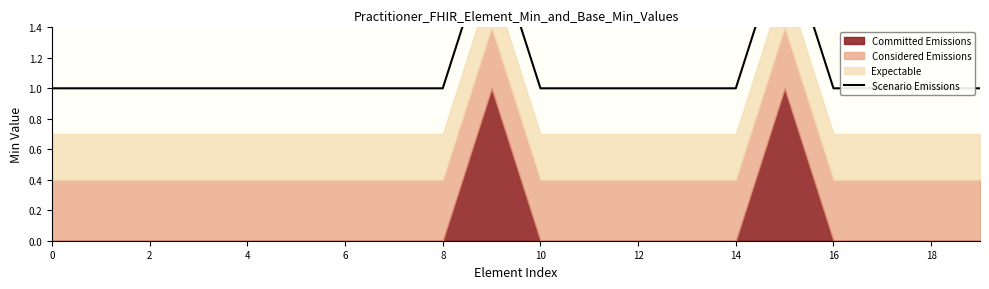

Count the number of categories in the chart.

20